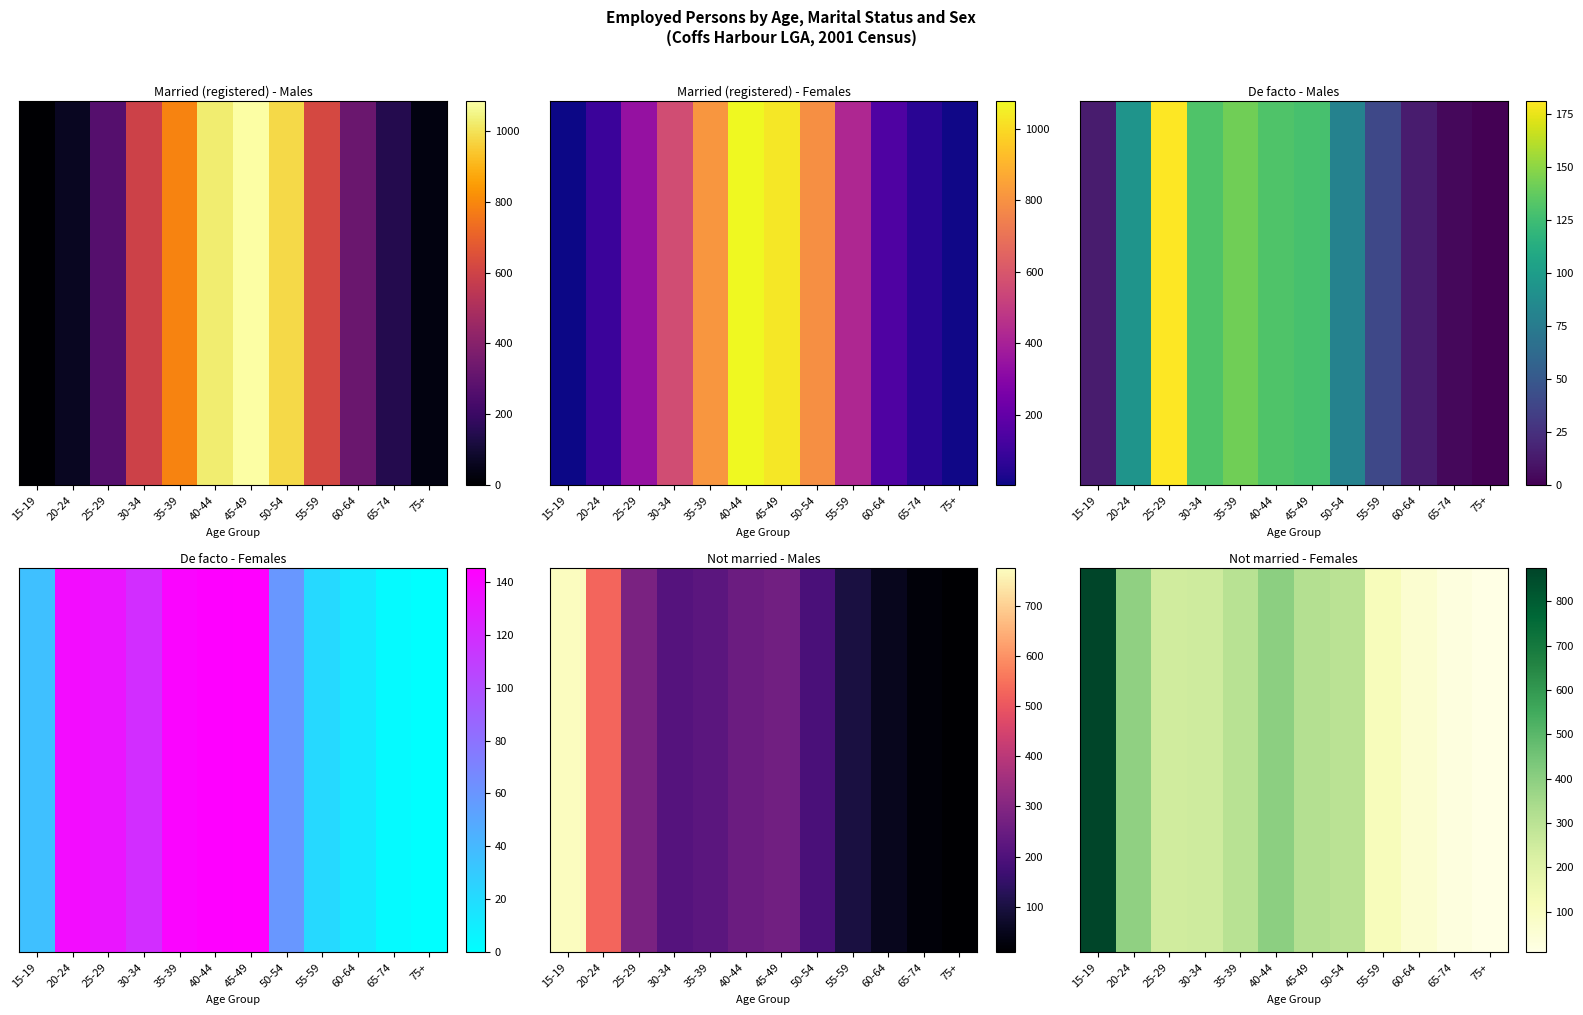

What is the average value?

274